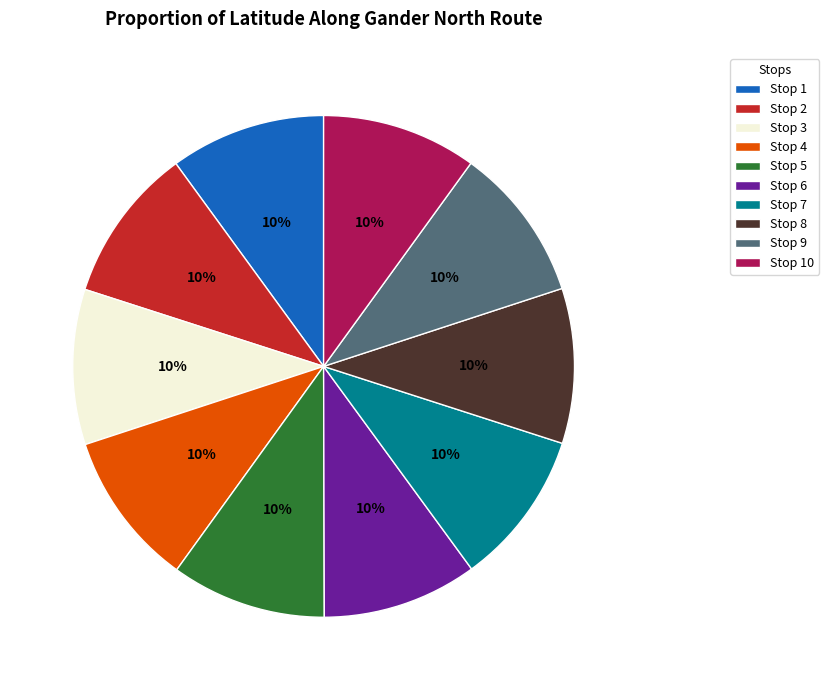

How many slices are in this pie chart?

10